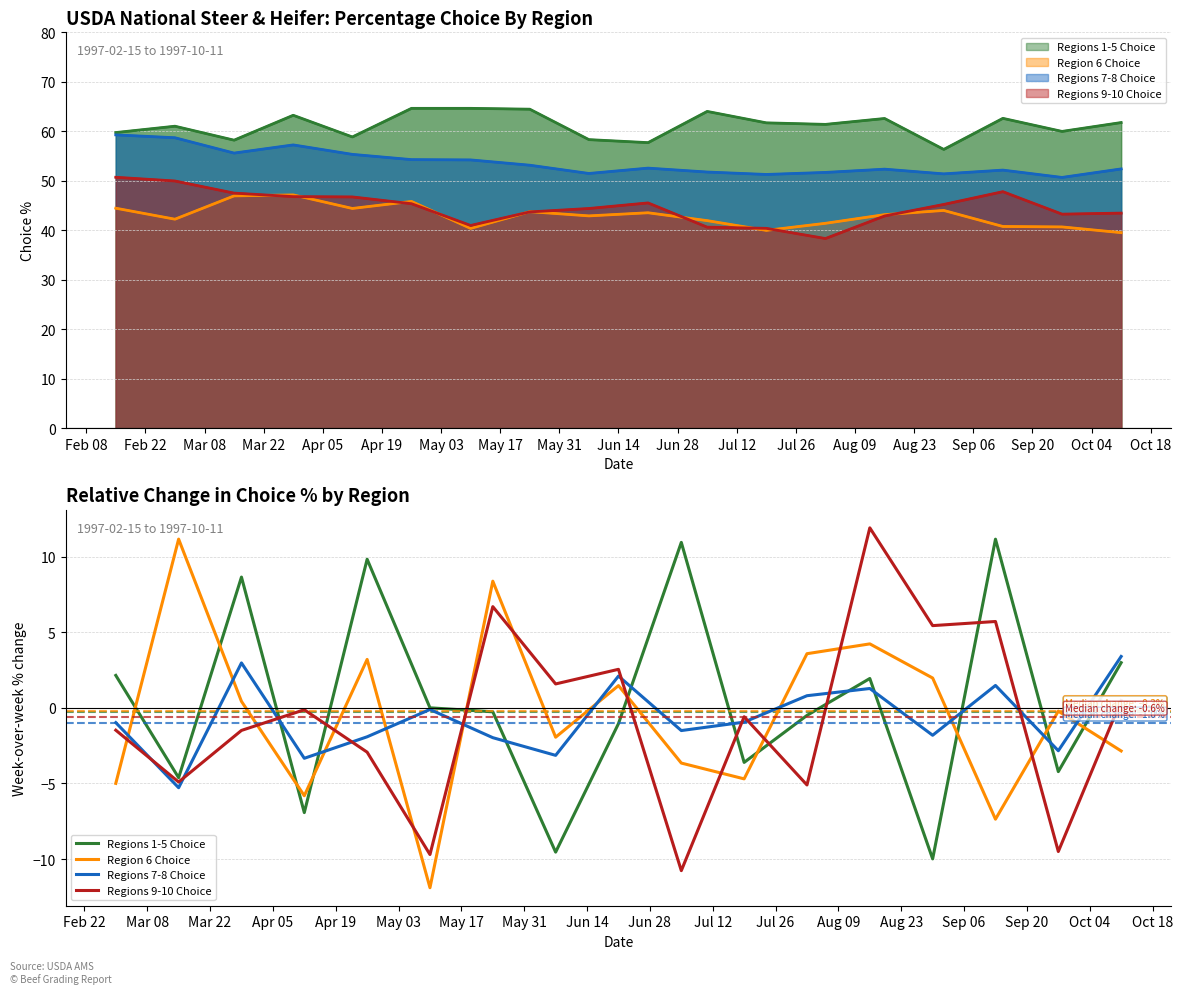

How many values in Regions 1-5 Choice are above zero?

7